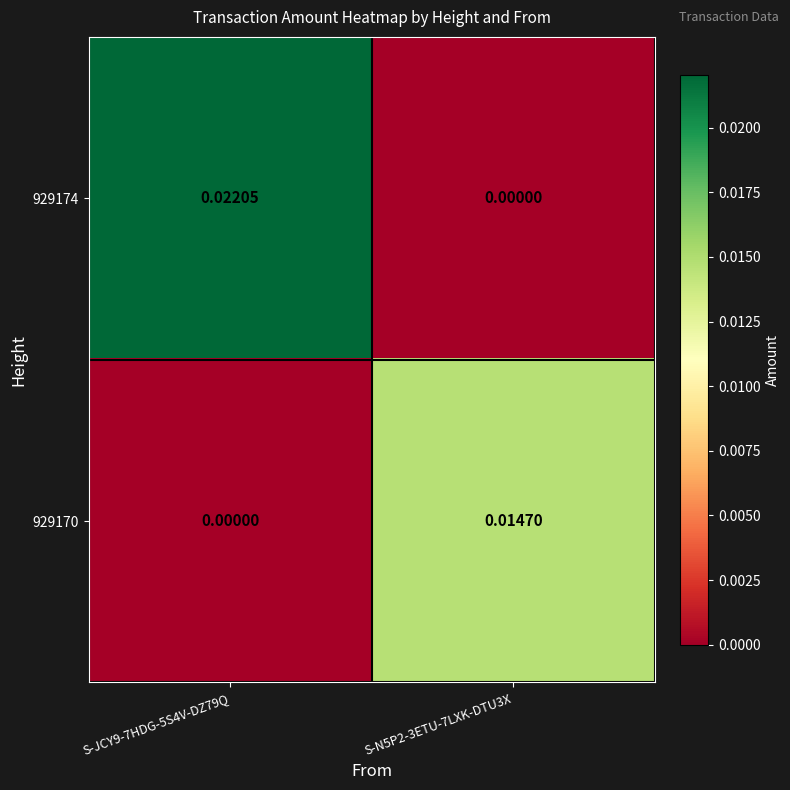

Is the value of 929170 at S-N5P2-3ETU-7LXK-DTU3X greater than the value of 929174 at S-N5P2-3ETU-7LXK-DTU3X?

Yes